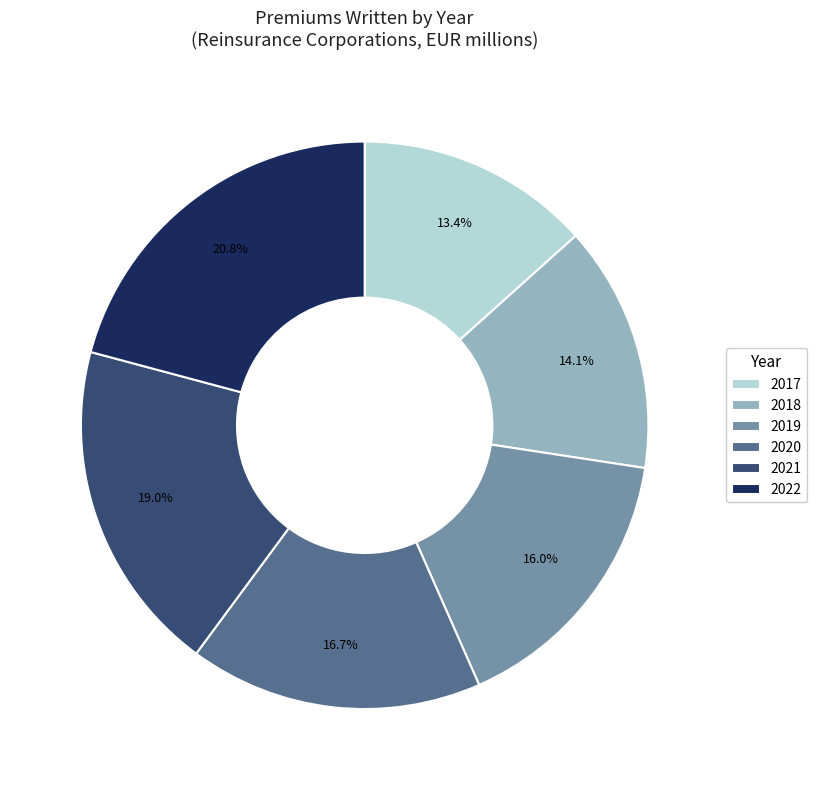

What percentage is the 2020 slice, to the nearest percent?

17%